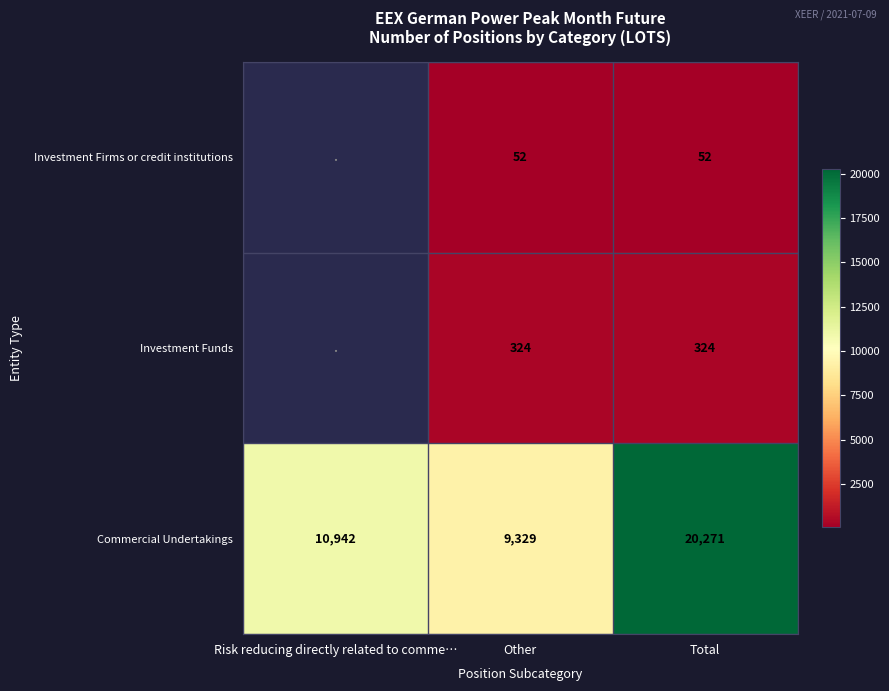

True or false: Commercial Undertakings has a value of 9329 at Other.

True